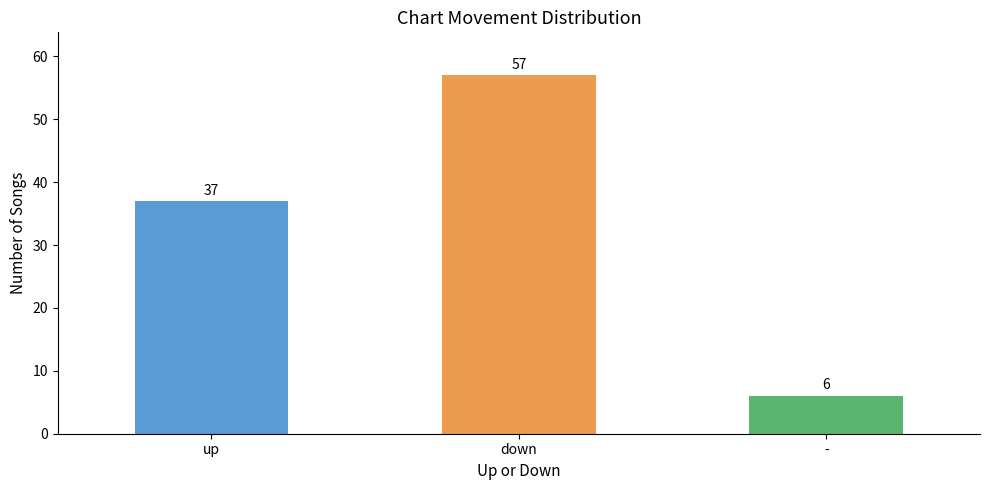

What is the label of the 2nd bar from the left?

down